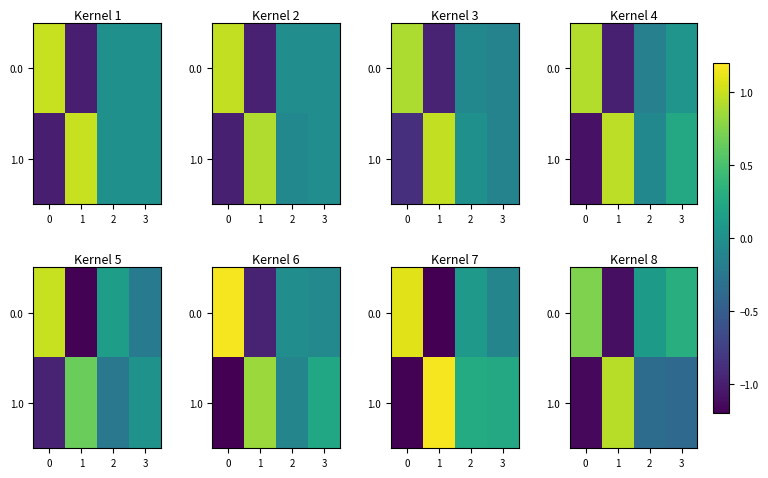

What is the difference between the maximum and minimum values in the 0.0 series?

1.8